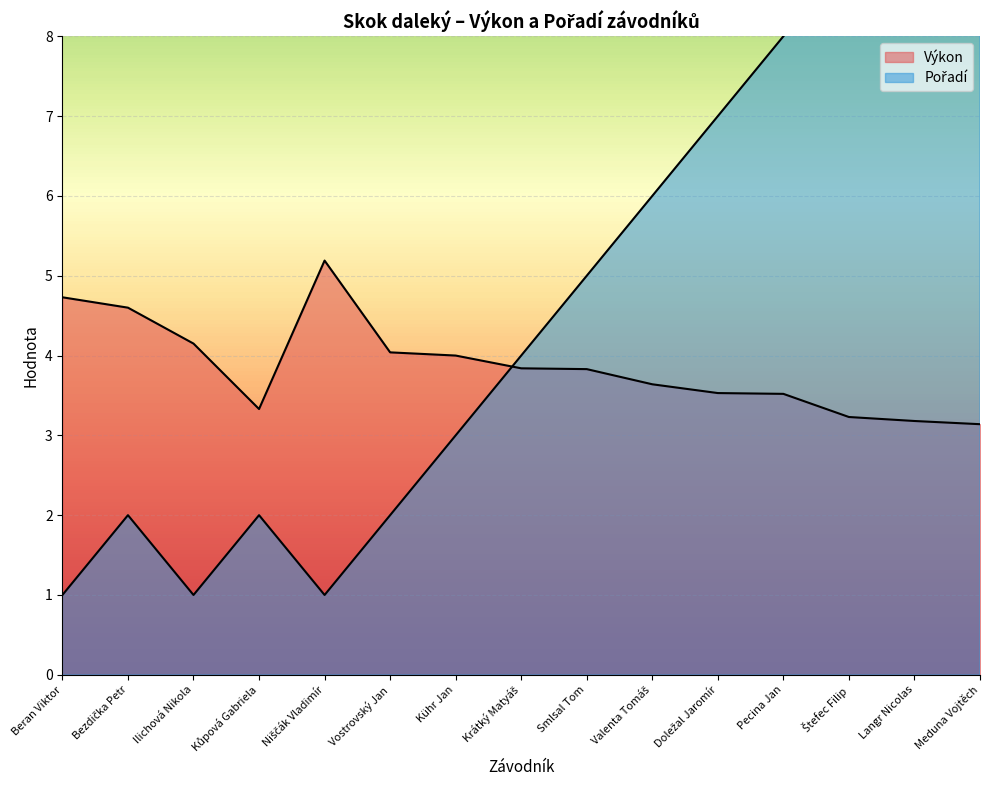

Is the value of Pořadí at Vostrovský Jan greater than the value of Výkon at Bezdička Petr?

No